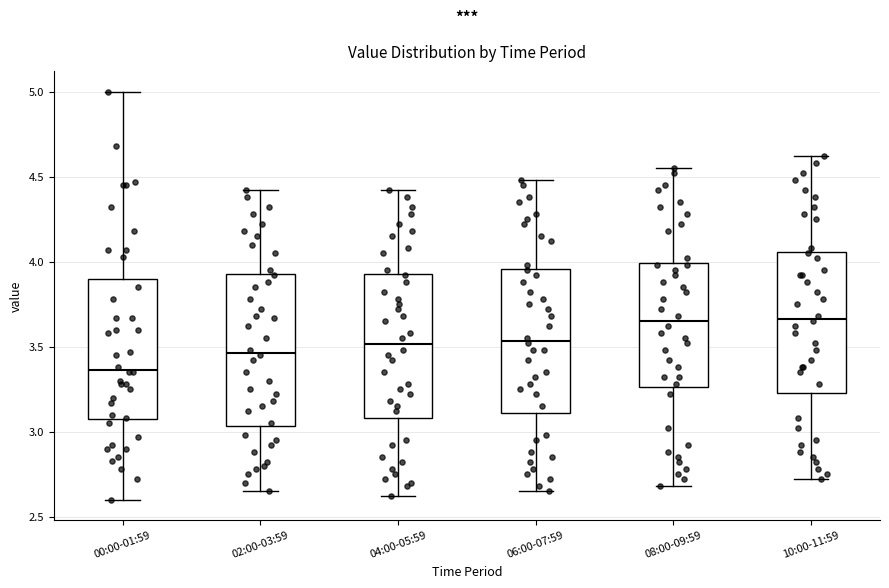

Reading left to right, transcribe this box plot: for each box, give where its median line is, the range the box spans, and where its two whiskers end, as read against the y-axis. The values are not printed on the chart, so give them approximately, as read against the axis.

00:00-01:59: median 3.35, box 3.05 to 3.90, whiskers 2.60 to 5.00
02:00-03:59: median 3.45, box 3.05 to 3.95, whiskers 2.65 to 4.40
04:00-05:59: median 3.50, box 3.10 to 3.95, whiskers 2.60 to 4.40
06:00-07:59: median 3.55, box 3.10 to 3.95, whiskers 2.65 to 4.50
08:00-09:59: median 3.65, box 3.25 to 4.00, whiskers 2.70 to 4.55
10:00-11:59: median 3.65, box 3.25 to 4.05, whiskers 2.70 to 4.60